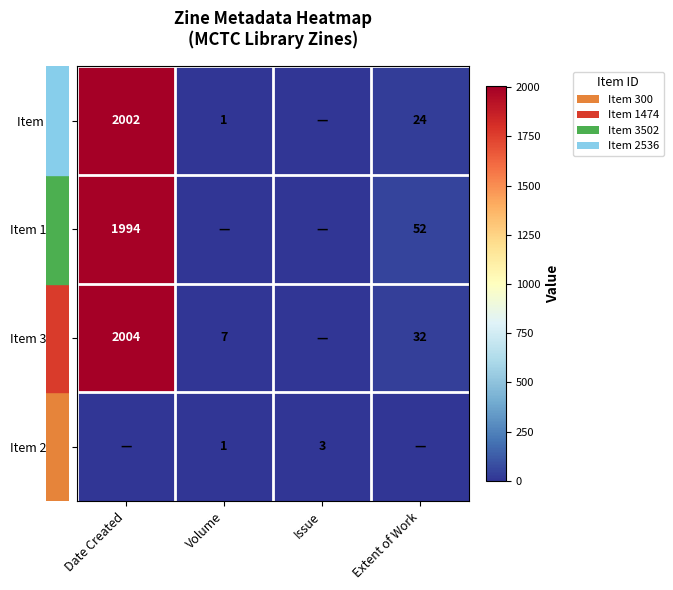

At which label is row_3 closest to 1?

Volume